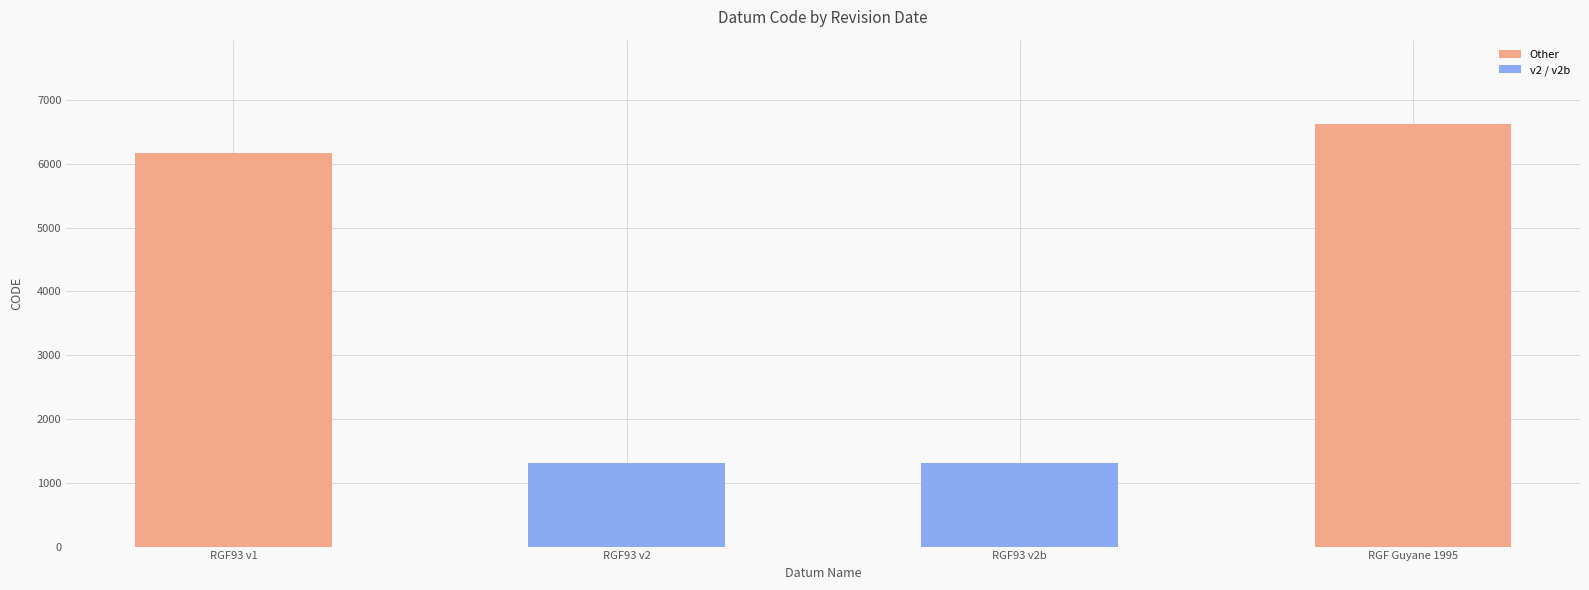

True or false: the data shows 10936 at RGF Guyane 1995.

False